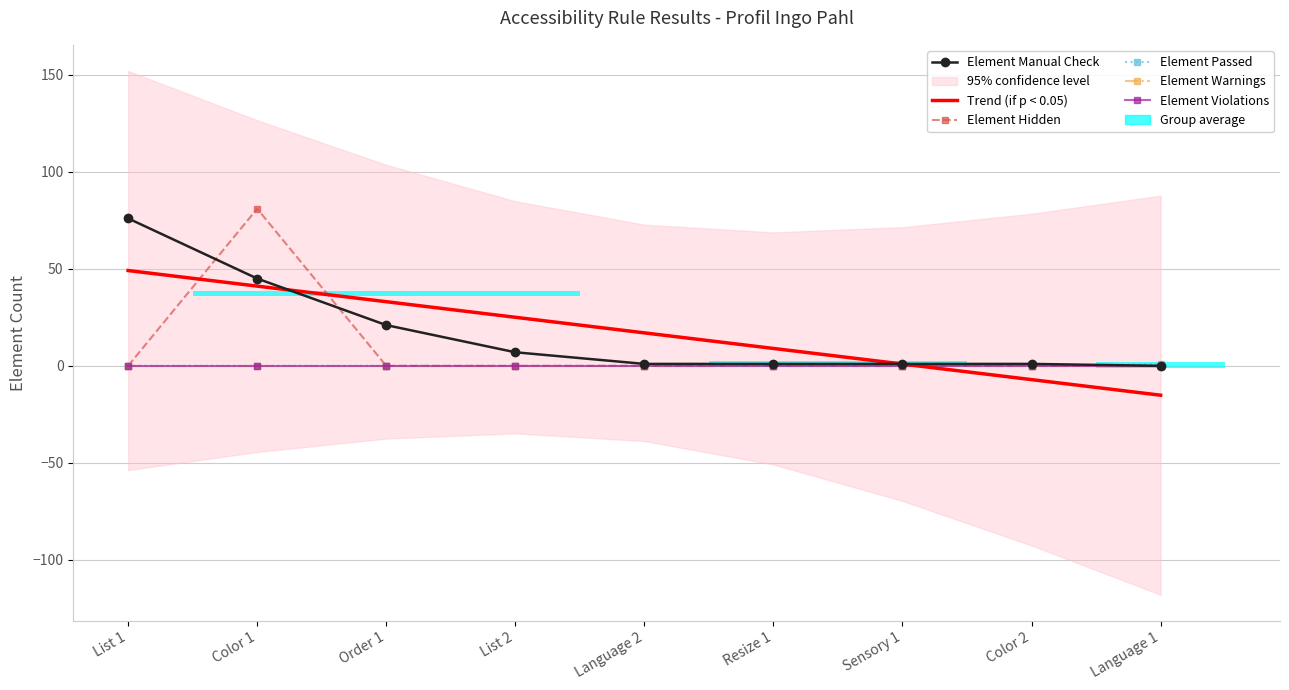

Reading left to right, list all the values displayed in this chart.

Element Manual Check: 76.0	45.0	21.0	7.0	1.0	1.0	1.0	1.0	0.0
Trend (if p < 0.05): 49.1	41.1	33.1	25.0	17.0	9.0	0.9	-7.1	-15.1
Element Hidden: 0.0	81.0	0.0	0.0	0.0	0.0	0.0	0.0	0.0
Element Passed: 0.0	0.0	0.0	0.0	0.0	0.0	0.0	0.0	1.0
Element Warnings: 0.0	0.0	0.0	0.0	0.0	0.0	0.0	0.0	0.0
Element Violations: 0.0	0.0	0.0	0.0	0.0	0.0	0.0	0.0	0.0